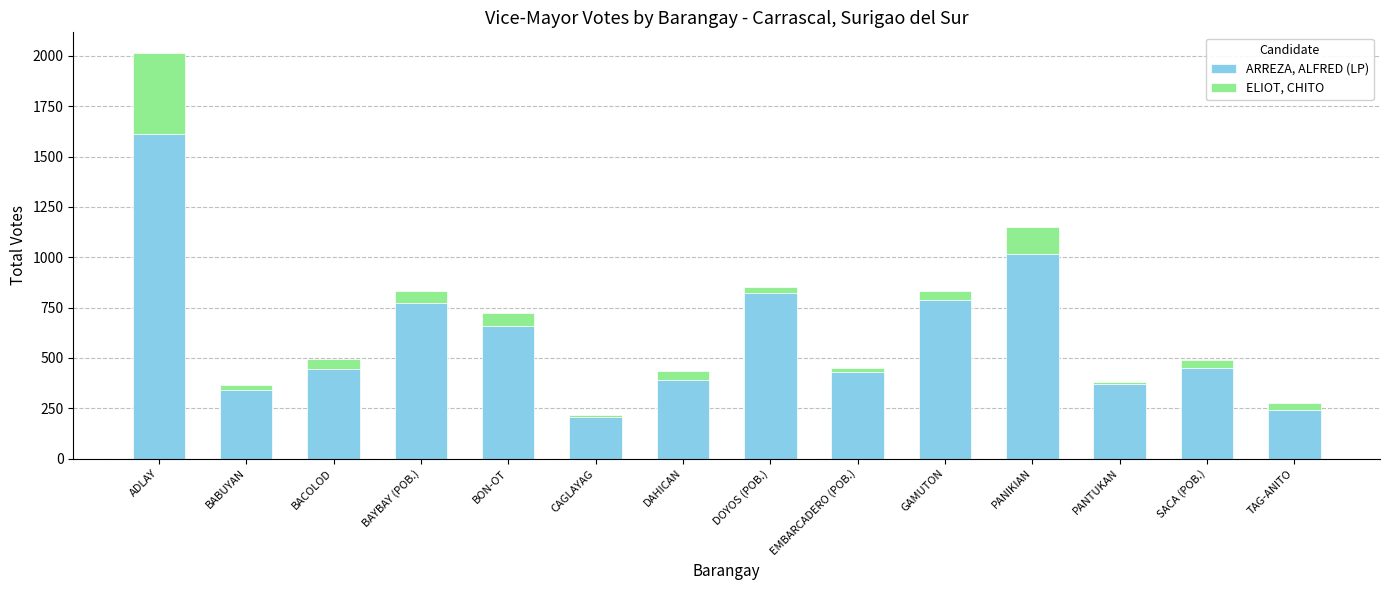

What is the total value across all series at BAYBAY (POB.)?

833